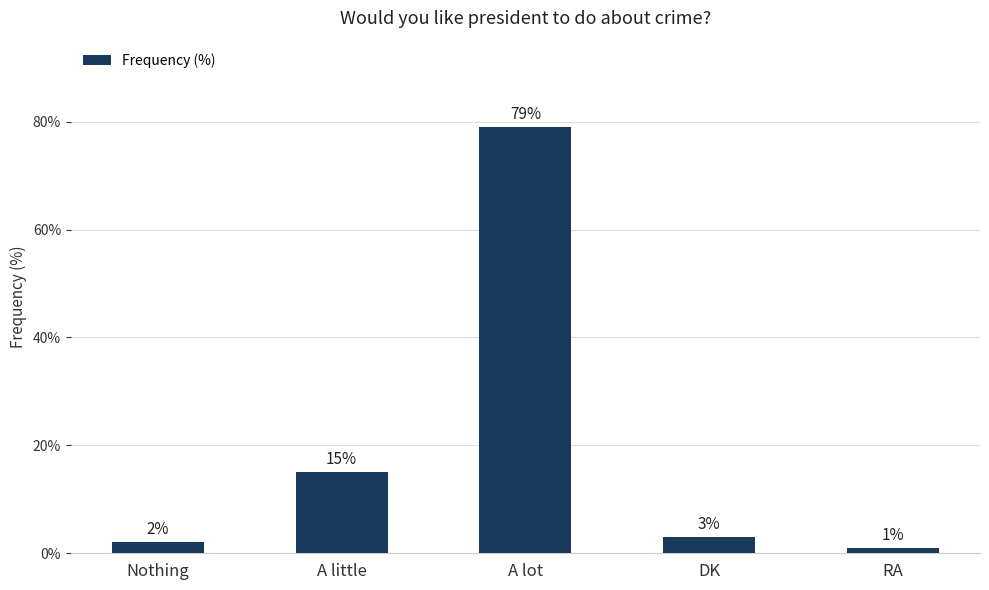

What is the change in value from A lot to DK?

-76